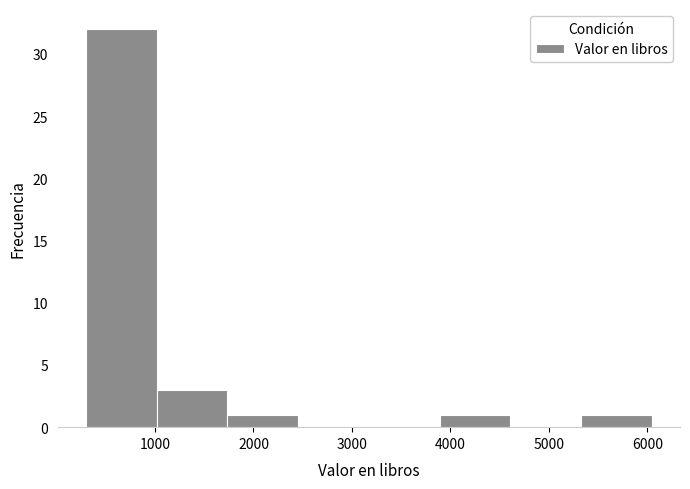

Which range on the x-axis has the tallest bar?

300 to 1000